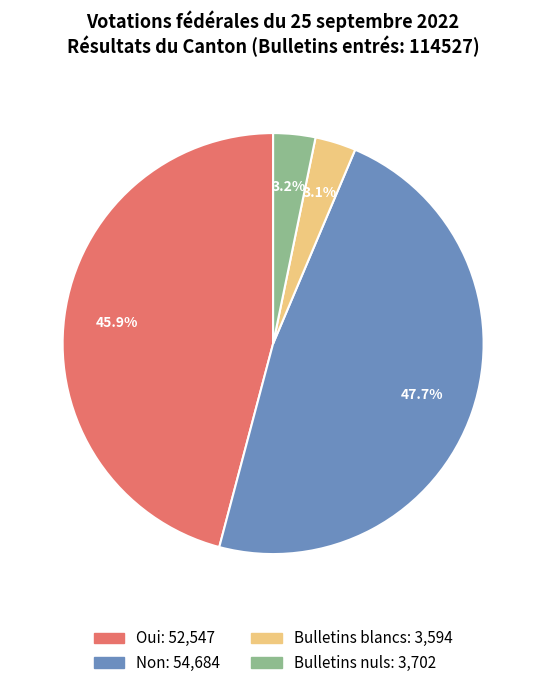

How many segments does this pie chart have?

4